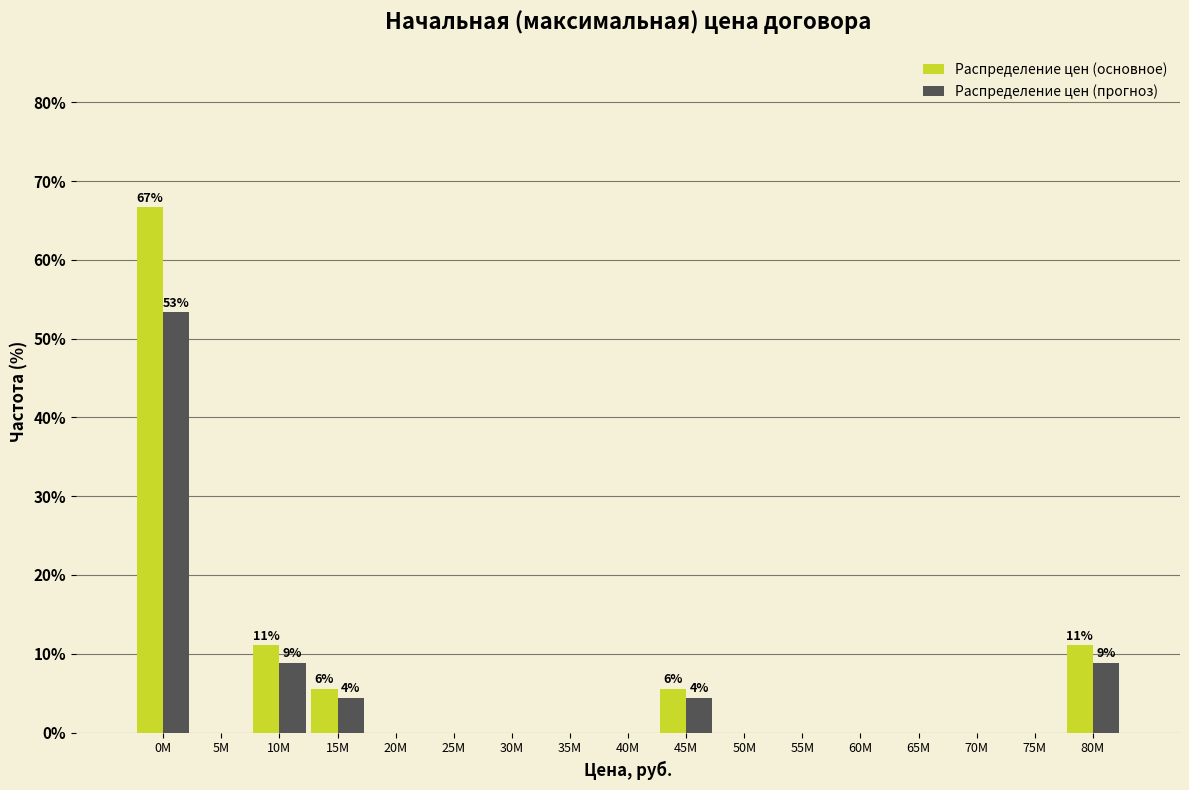

At which label does Распределение цен (прогноз) reach its peak?

0M